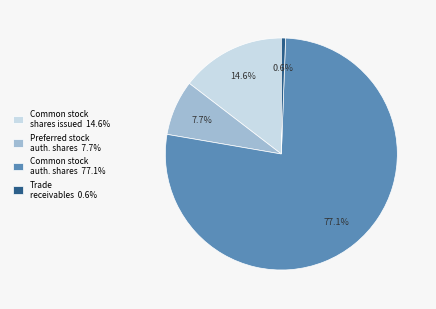

What is the ratio of the value at Common stock shares issued 14.6% to the value at Preferred stock auth. shares 7.7%?

1.9